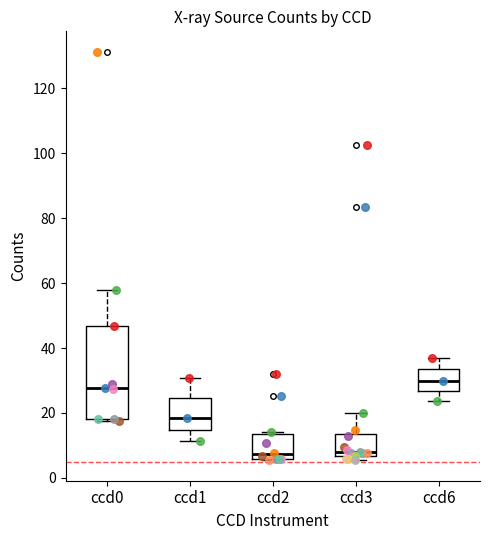

Reading left to right, transcribe this box plot: for each box, give where its median line is, the range the box spans, and where its two whiskers end, as read against the y-axis. The values are not printed on the chart, so give them approximately, as read against the axis.

ccd0: median 28, box 18 to 46, whiskers 18 (just below the box's lower edge) to 58
ccd1: median 18, box 14 to 24, whiskers 12 to 30
ccd2: median 8, box 6 to 14, whiskers 6 to 14 (just above the box's upper edge)
ccd3: median 8, box 6 to 14, whiskers 6 (just below the box's lower edge) to 20
ccd6: median 30, box 26 to 34, whiskers 24 to 36